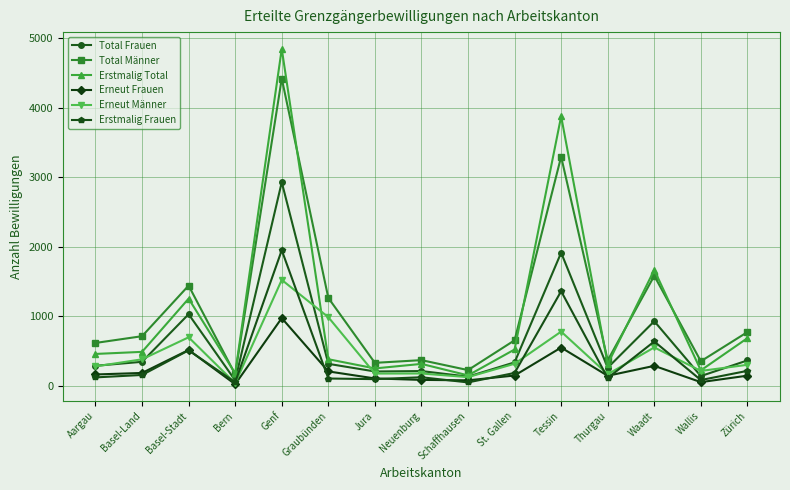

True or false: Total Männer and Erstmalig Frauen intersect in this chart.

False